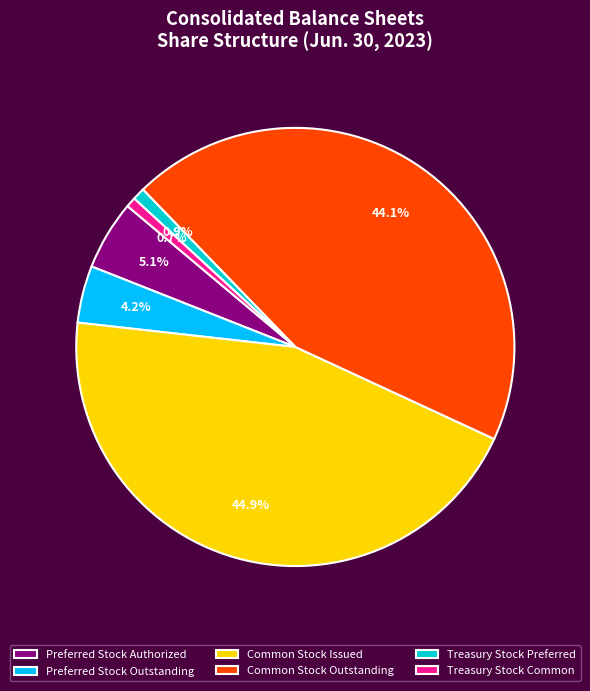

What percentage is the Treasury Stock Common slice, to the nearest percent?

1%